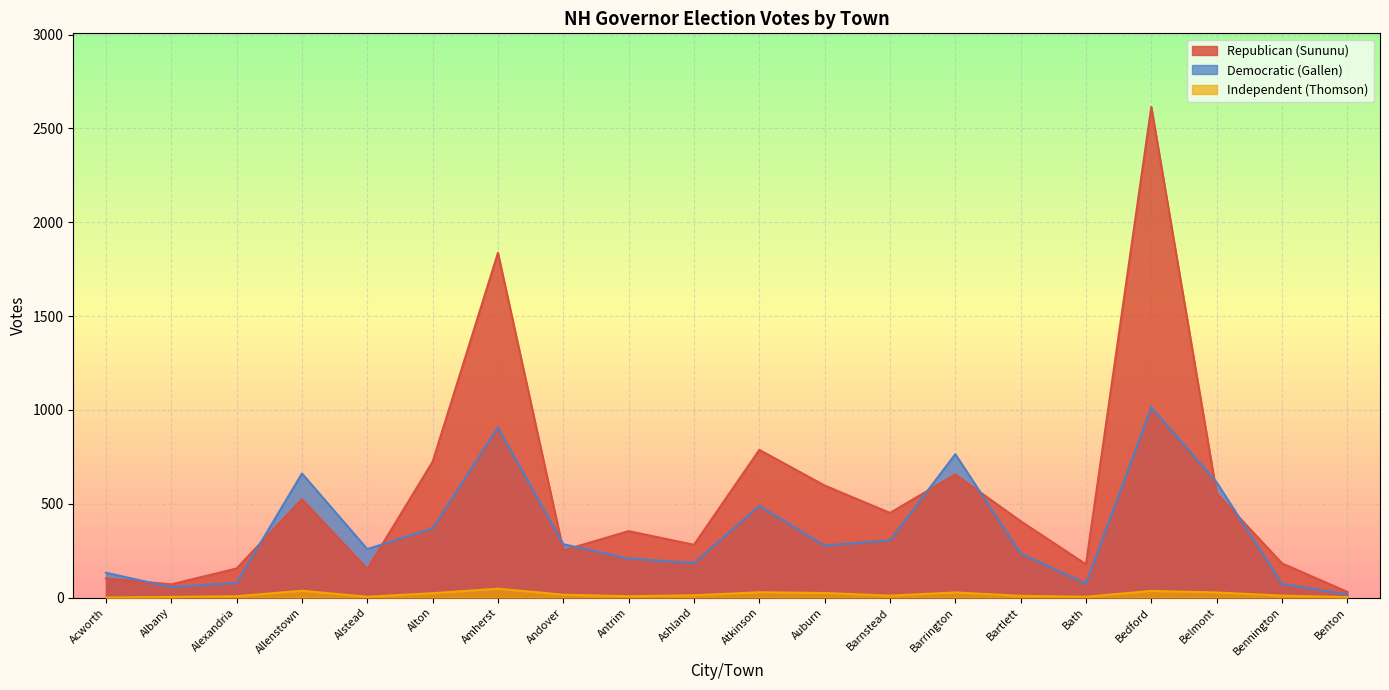

At which category does Democratic (Gallen) reach its first local valley?

Albany